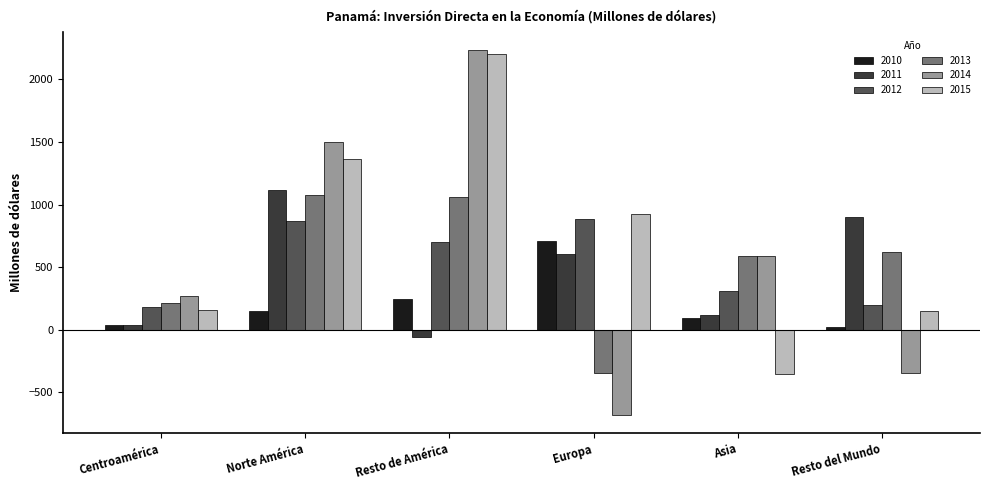

What is the maximum value for 2013?

1075.0